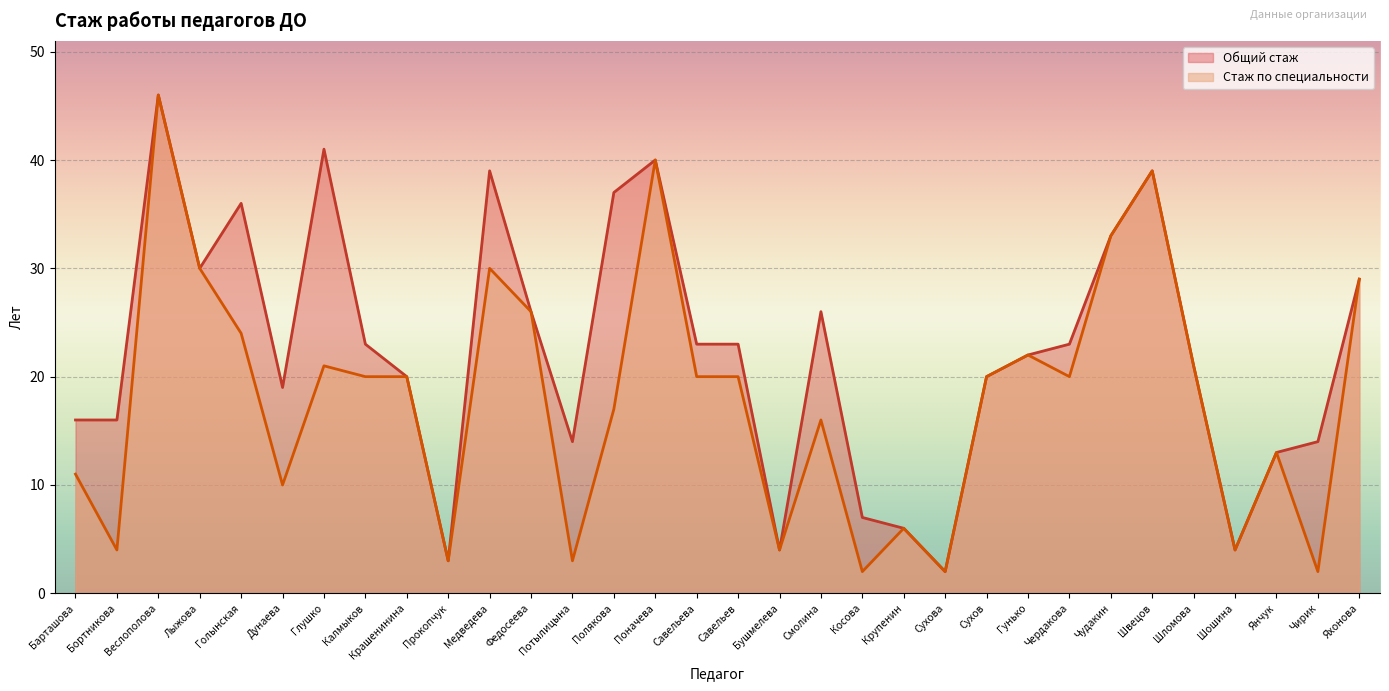

Reading left to right, what are all the values shown in this chart?

11	4	46	30	24	10	21	20	20	3	30	26	3	17	40	20	20	4	16	2	6	2	20	22	20	33	39	21	4	13	2	29